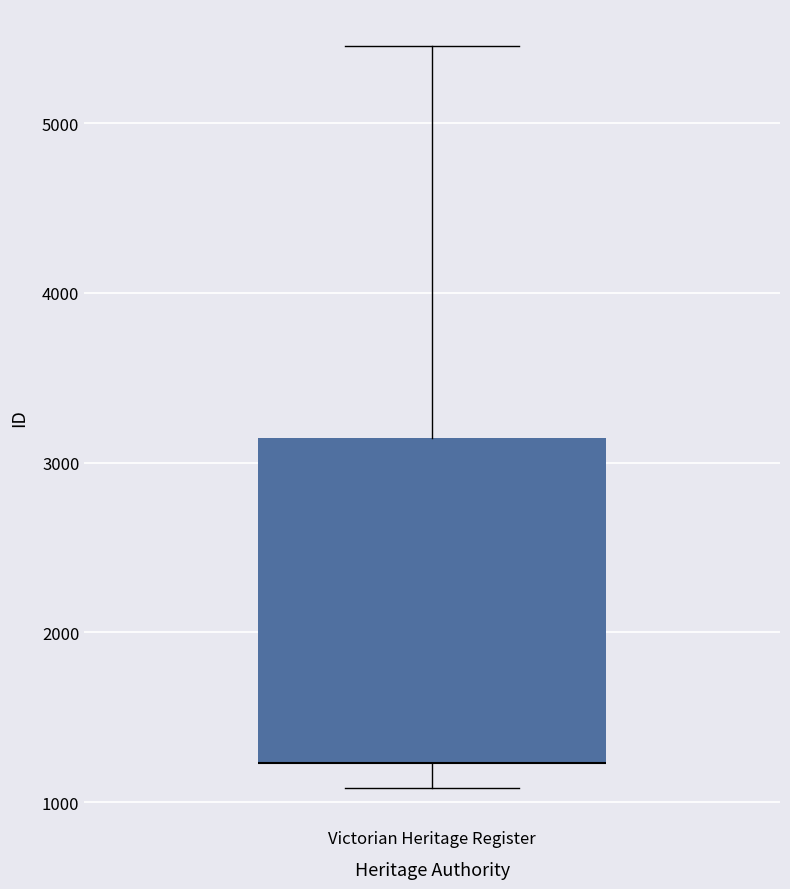

Read this box plot against the y-axis: the position of the median line, the range covered by the box, and the ends of both whiskers. The values are not printed on the chart, so give them approximately, as read against the axis.

median 1200 (drawn on the box's lower edge), box 1200 to 3100, whiskers 1100 to 5500